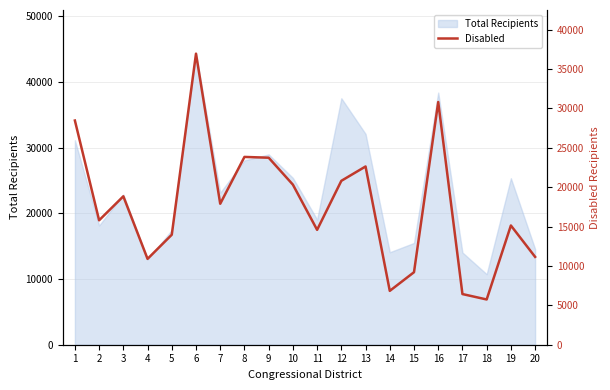

List the labels in order of value, smallest first.

18, 17, 14, 15, 4, 20, 5, 11, 19, 2, 7, 3, 10, 12, 13, 9, 8, 1, 16, 6